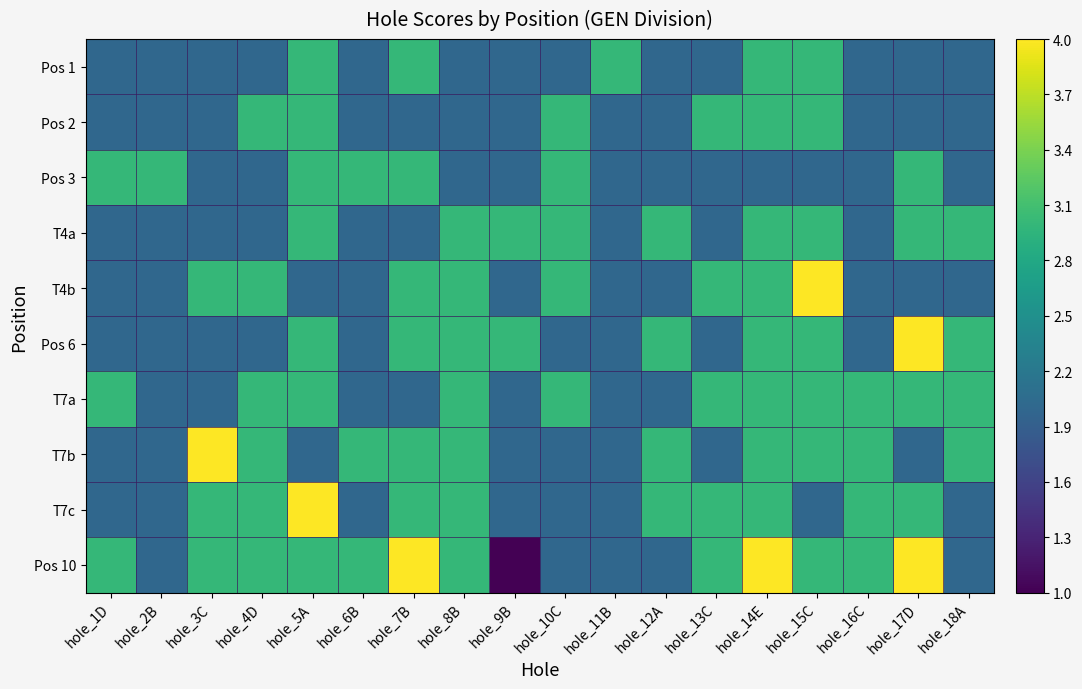

Reading left to right, list all the values displayed in this chart.

Pos 1: hole_1D=0.3	hole_2B=0.3	hole_3C=0.3	hole_4D=0.3	hole_5A=0.7	hole_6B=0.3	hole_7B=0.7	hole_8B=0.3	hole_9B=0.3	hole_10C=0.3	hole_11B=0.7	hole_12A=0.3	hole_13C=0.3	hole_14E=0.7	hole_15C=0.7	hole_16C=0.3	hole_17D=0.3	hole_18A=0.3
Pos 2: hole_1D=0.3	hole_2B=0.3	hole_3C=0.3	hole_4D=0.7	hole_5A=0.7	hole_6B=0.3	hole_7B=0.3	hole_8B=0.3	hole_9B=0.3	hole_10C=0.7	hole_11B=0.3	hole_12A=0.3	hole_13C=0.7	hole_14E=0.7	hole_15C=0.7	hole_16C=0.3	hole_17D=0.3	hole_18A=0.3
Pos 3: hole_1D=0.7	hole_2B=0.7	hole_3C=0.3	hole_4D=0.3	hole_5A=0.7	hole_6B=0.7	hole_7B=0.7	hole_8B=0.3	hole_9B=0.3	hole_10C=0.7	hole_11B=0.3	hole_12A=0.3	hole_13C=0.3	hole_14E=0.3	hole_15C=0.3	hole_16C=0.3	hole_17D=0.7	hole_18A=0.3
T4a: hole_1D=0.3	hole_2B=0.3	hole_3C=0.3	hole_4D=0.3	hole_5A=0.7	hole_6B=0.3	hole_7B=0.3	hole_8B=0.7	hole_9B=0.7	hole_10C=0.7	hole_11B=0.3	hole_12A=0.7	hole_13C=0.3	hole_14E=0.7	hole_15C=0.7	hole_16C=0.3	hole_17D=0.7	hole_18A=0.7
T4b: hole_1D=0.3	hole_2B=0.3	hole_3C=0.7	hole_4D=0.7	hole_5A=0.3	hole_6B=0.3	hole_7B=0.7	hole_8B=0.7	hole_9B=0.3	hole_10C=0.7	hole_11B=0.3	hole_12A=0.3	hole_13C=0.7	hole_14E=0.7	hole_15C=1.0	hole_16C=0.3	hole_17D=0.3	hole_18A=0.3
Pos 6: hole_1D=0.3	hole_2B=0.3	hole_3C=0.3	hole_4D=0.3	hole_5A=0.7	hole_6B=0.3	hole_7B=0.7	hole_8B=0.7	hole_9B=0.7	hole_10C=0.3	hole_11B=0.3	hole_12A=0.7	hole_13C=0.3	hole_14E=0.7	hole_15C=0.7	hole_16C=0.3	hole_17D=1.0	hole_18A=0.7
T7a: hole_1D=0.7	hole_2B=0.3	hole_3C=0.3	hole_4D=0.7	hole_5A=0.7	hole_6B=0.3	hole_7B=0.3	hole_8B=0.7	hole_9B=0.3	hole_10C=0.7	hole_11B=0.3	hole_12A=0.3	hole_13C=0.7	hole_14E=0.7	hole_15C=0.7	hole_16C=0.7	hole_17D=0.7	hole_18A=0.7
T7b: hole_1D=0.3	hole_2B=0.3	hole_3C=1.0	hole_4D=0.7	hole_5A=0.3	hole_6B=0.7	hole_7B=0.7	hole_8B=0.7	hole_9B=0.3	hole_10C=0.3	hole_11B=0.3	hole_12A=0.7	hole_13C=0.3	hole_14E=0.7	hole_15C=0.7	hole_16C=0.7	hole_17D=0.3	hole_18A=0.7
T7c: hole_1D=0.3	hole_2B=0.3	hole_3C=0.7	hole_4D=0.7	hole_5A=1.0	hole_6B=0.3	hole_7B=0.7	hole_8B=0.7	hole_9B=0.3	hole_10C=0.3	hole_11B=0.3	hole_12A=0.7	hole_13C=0.7	hole_14E=0.7	hole_15C=0.3	hole_16C=0.7	hole_17D=0.7	hole_18A=0.3
Pos 10: hole_1D=0.7	hole_2B=0.3	hole_3C=0.7	hole_4D=0.7	hole_5A=0.7	hole_6B=0.7	hole_7B=1.0	hole_8B=0.7	hole_9B=0.0	hole_10C=0.3	hole_11B=0.3	hole_12A=0.3	hole_13C=0.7	hole_14E=1.0	hole_15C=0.7	hole_16C=0.7	hole_17D=1.0	hole_18A=0.3